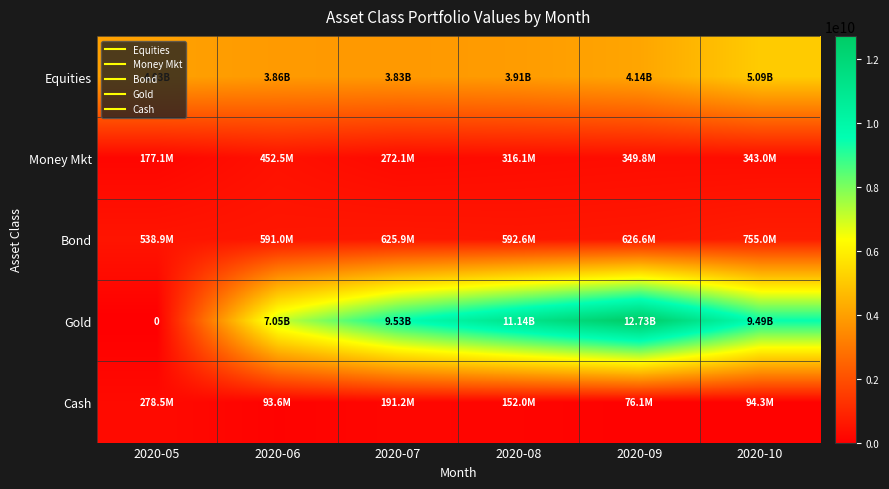

The Bond series shows 754956015.7 at 2020-10. True or false?

True